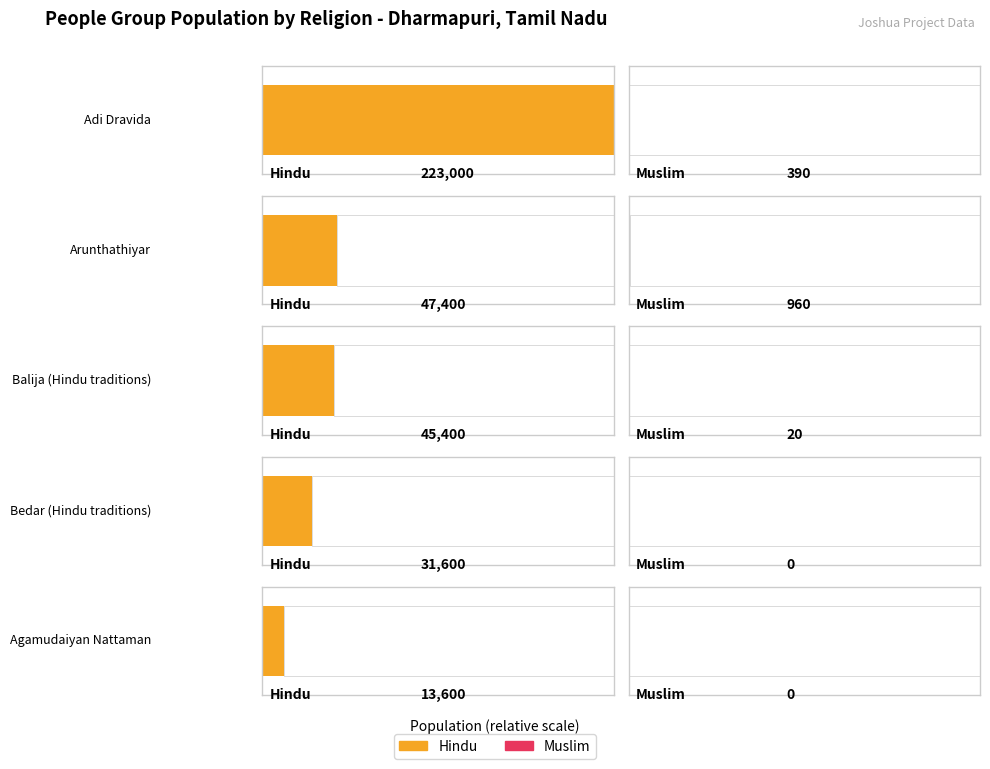

At Agamudaiyan Nattaman, list the series in order from smallest to largest.

Muslim, Hindu